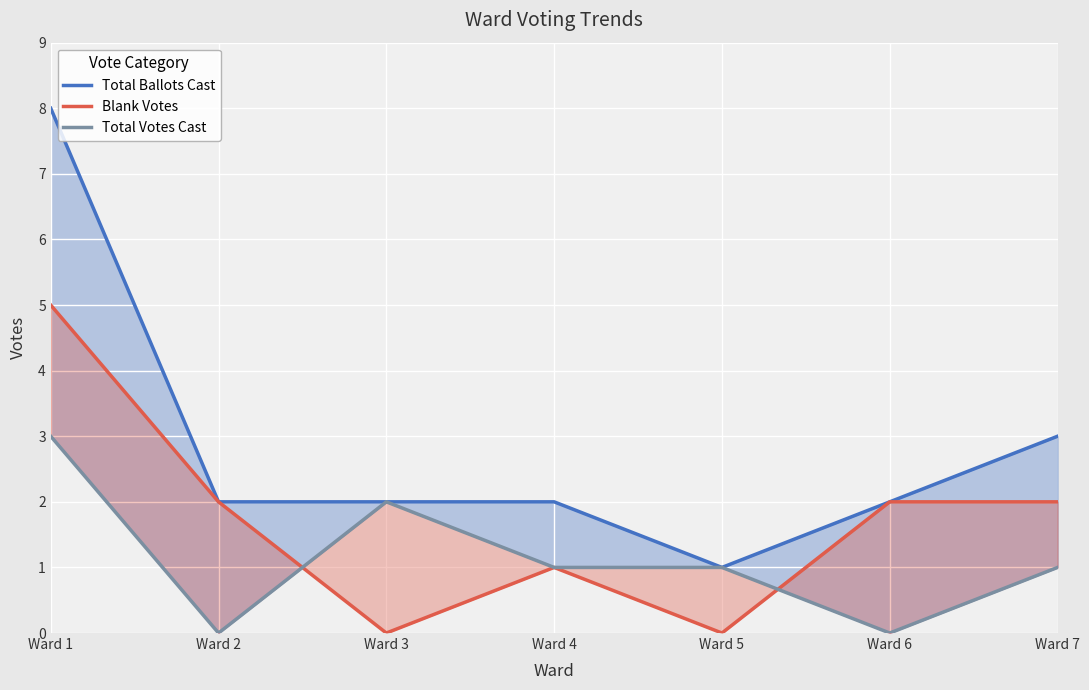

At which label does Total Ballots Cast reach its peak?

Ward 1